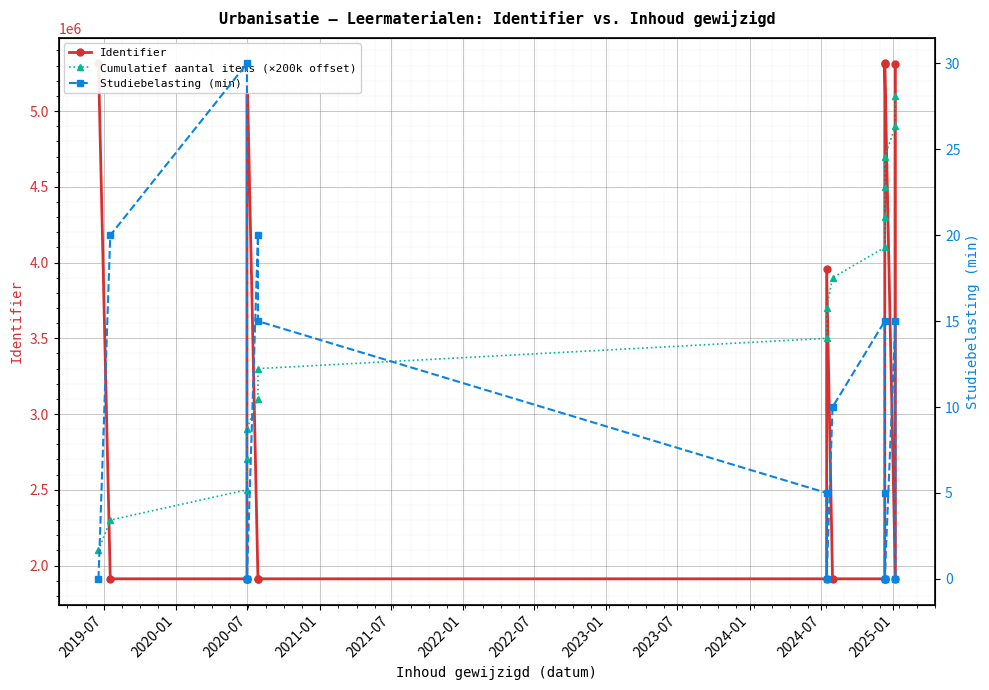

True or false: Identifier has a value of 563000 at 2020-01.

False